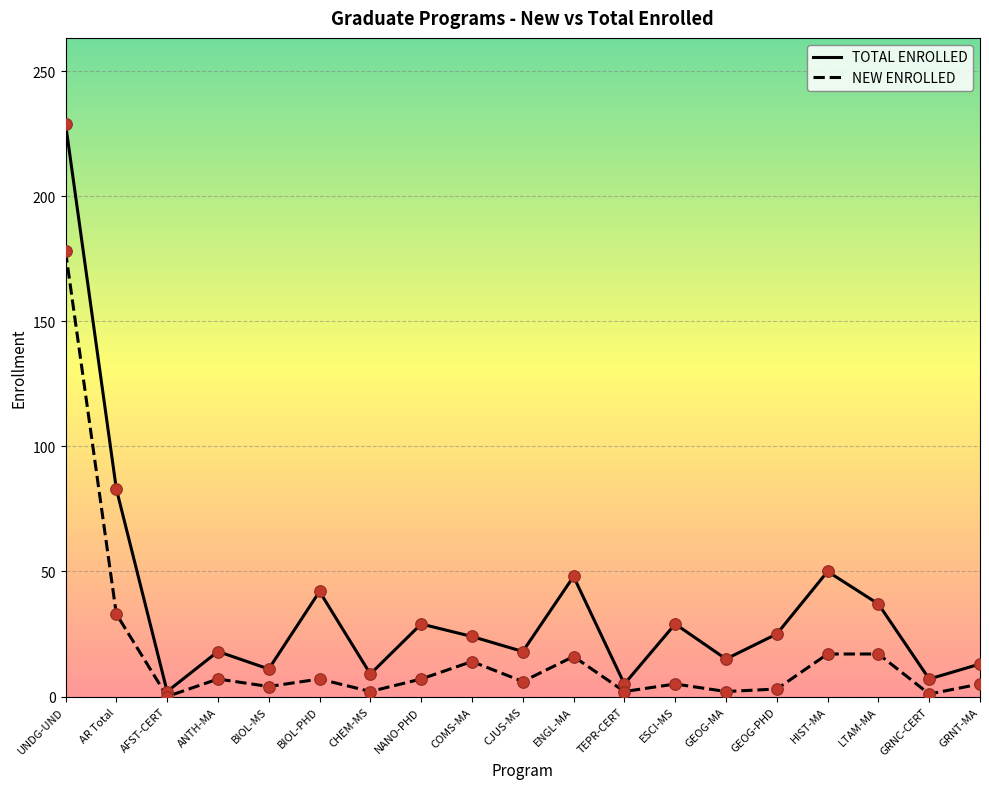

At how many categories does at least one series exceed 212?

1